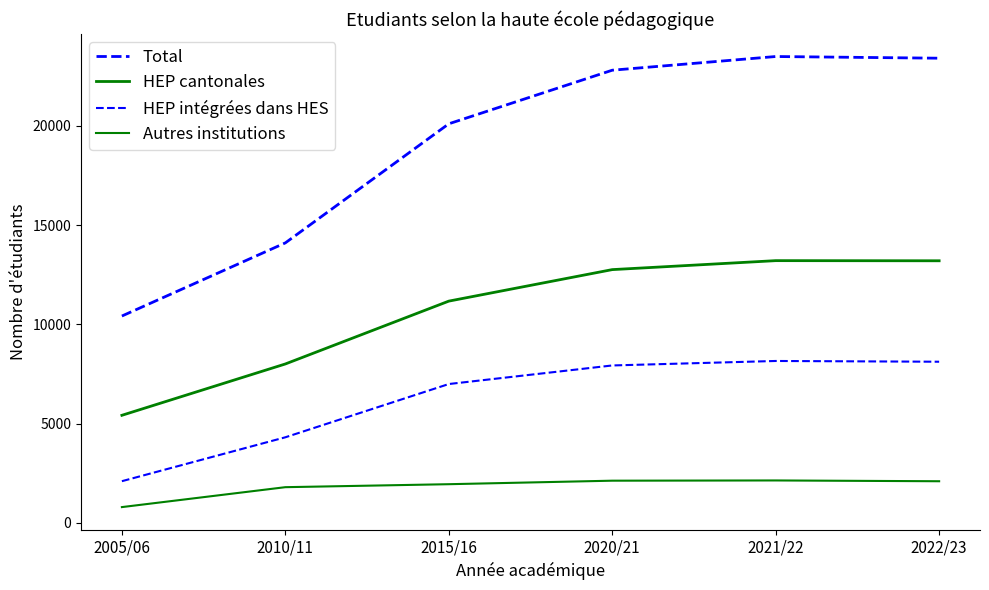

Is this an area chart (filled region under the line)?

No